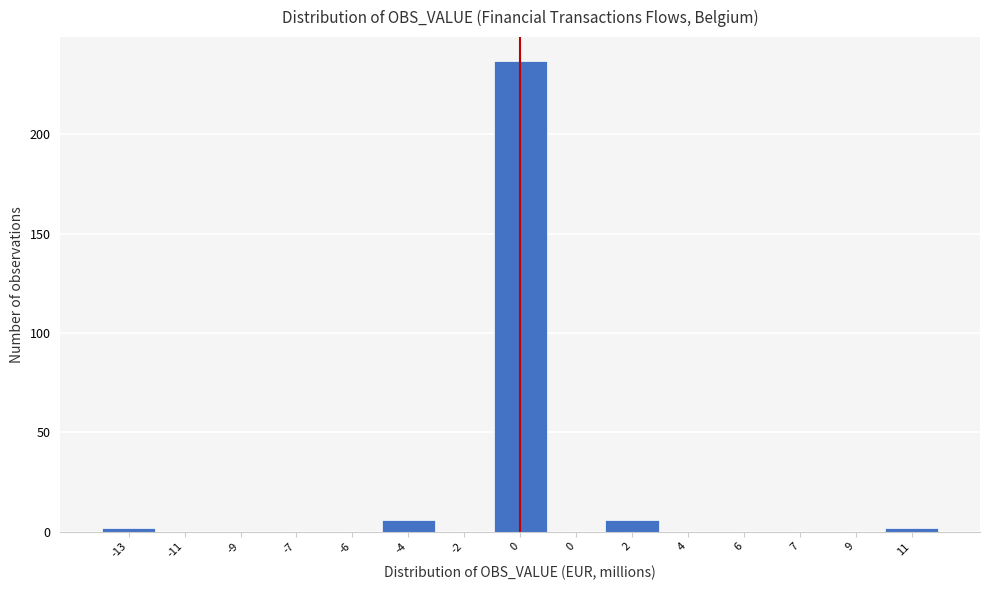

How many data points does each series have?

15